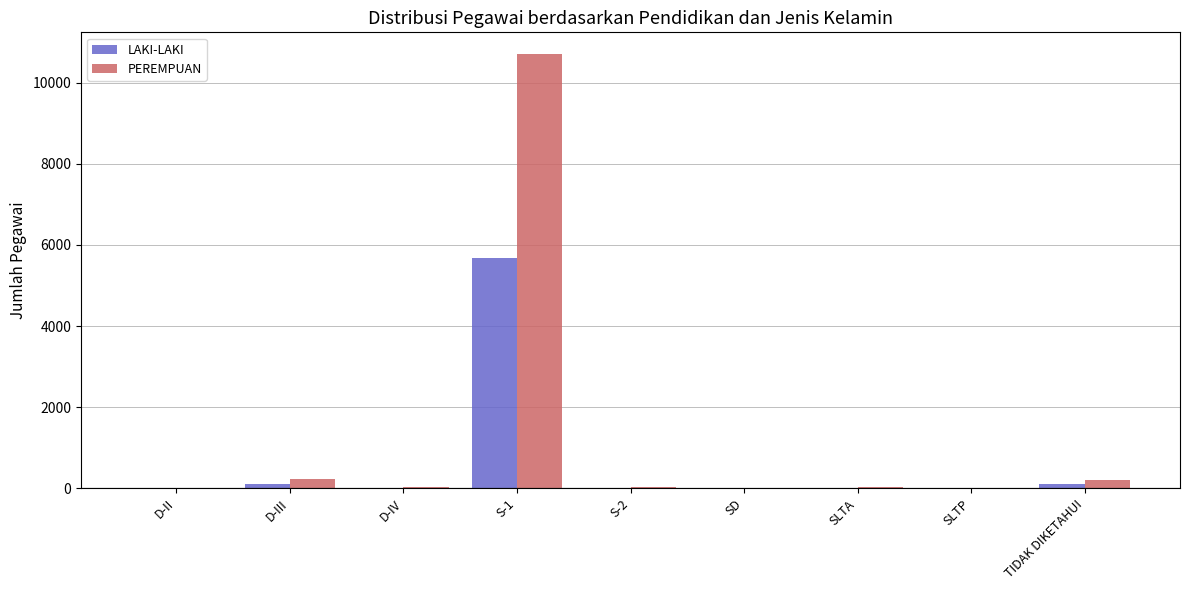

Is the value of PEREMPUAN at D-III greater than the value of LAKI-LAKI at D-II?

Yes